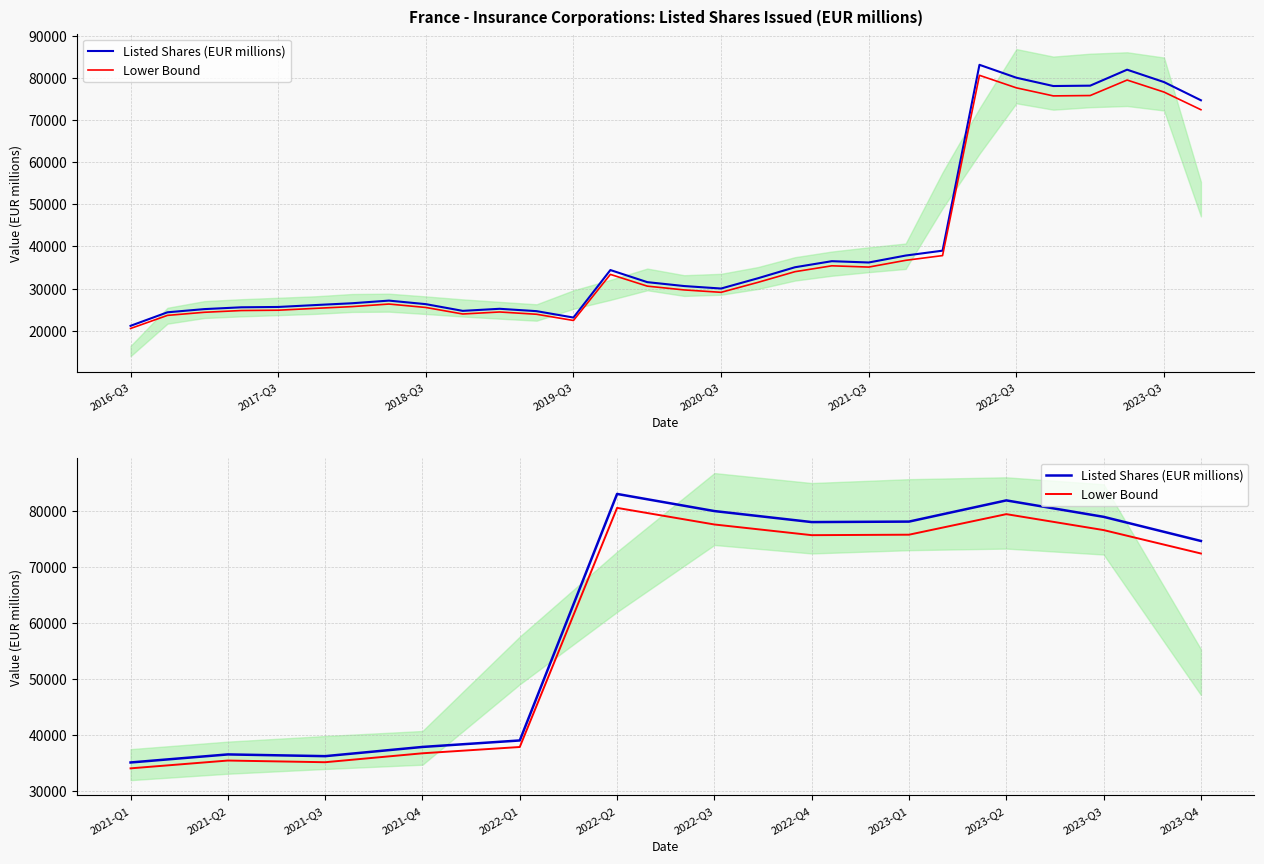

At 2023-Q1, list the series in order from largest to smallest.

Listed Shares (EUR millions), Lower Bound